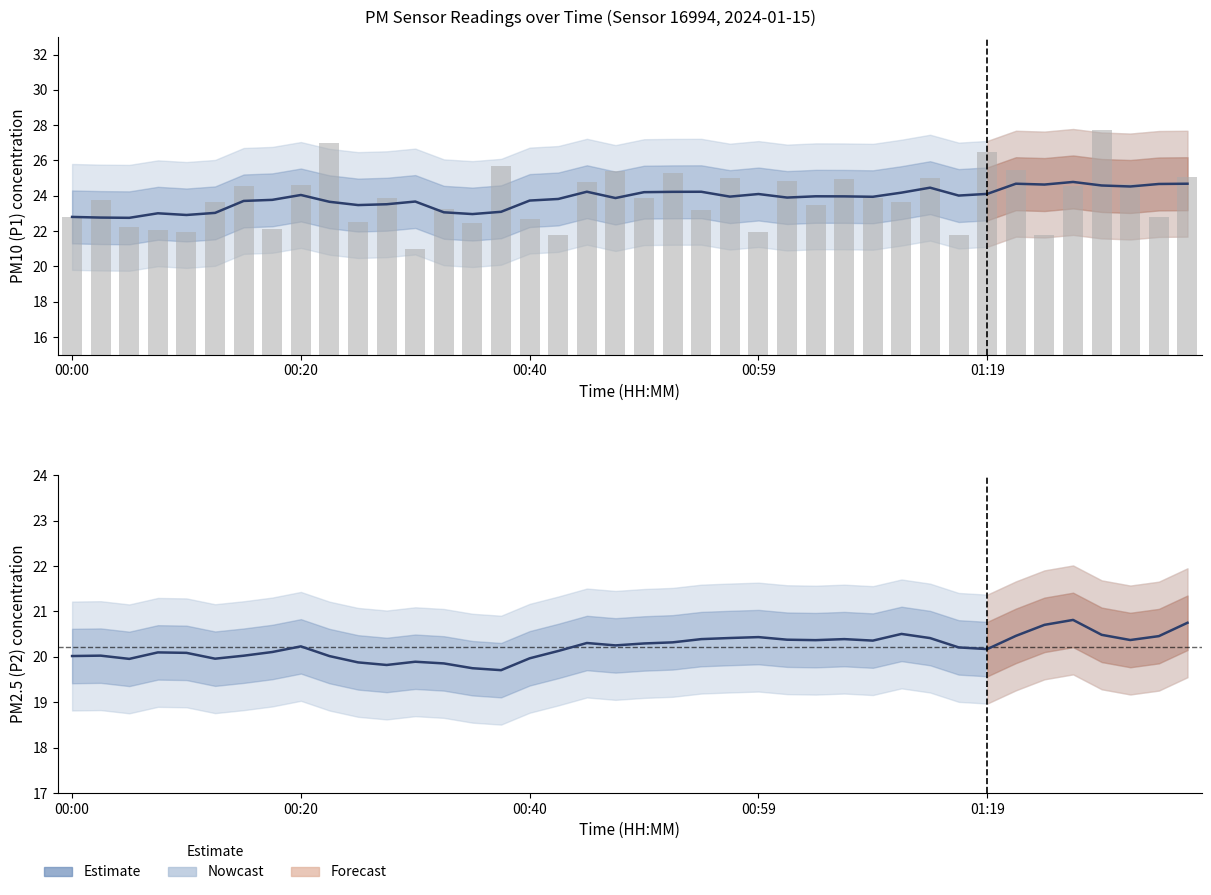

Are the bars grouped side by side (vs. stacked)?

Yes